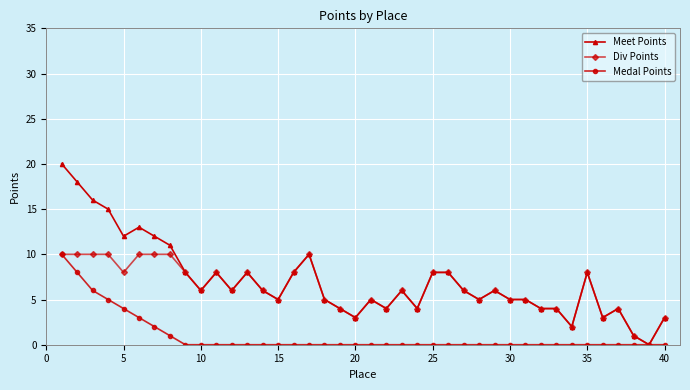

Which series has the widest spread of values?

Meet Points